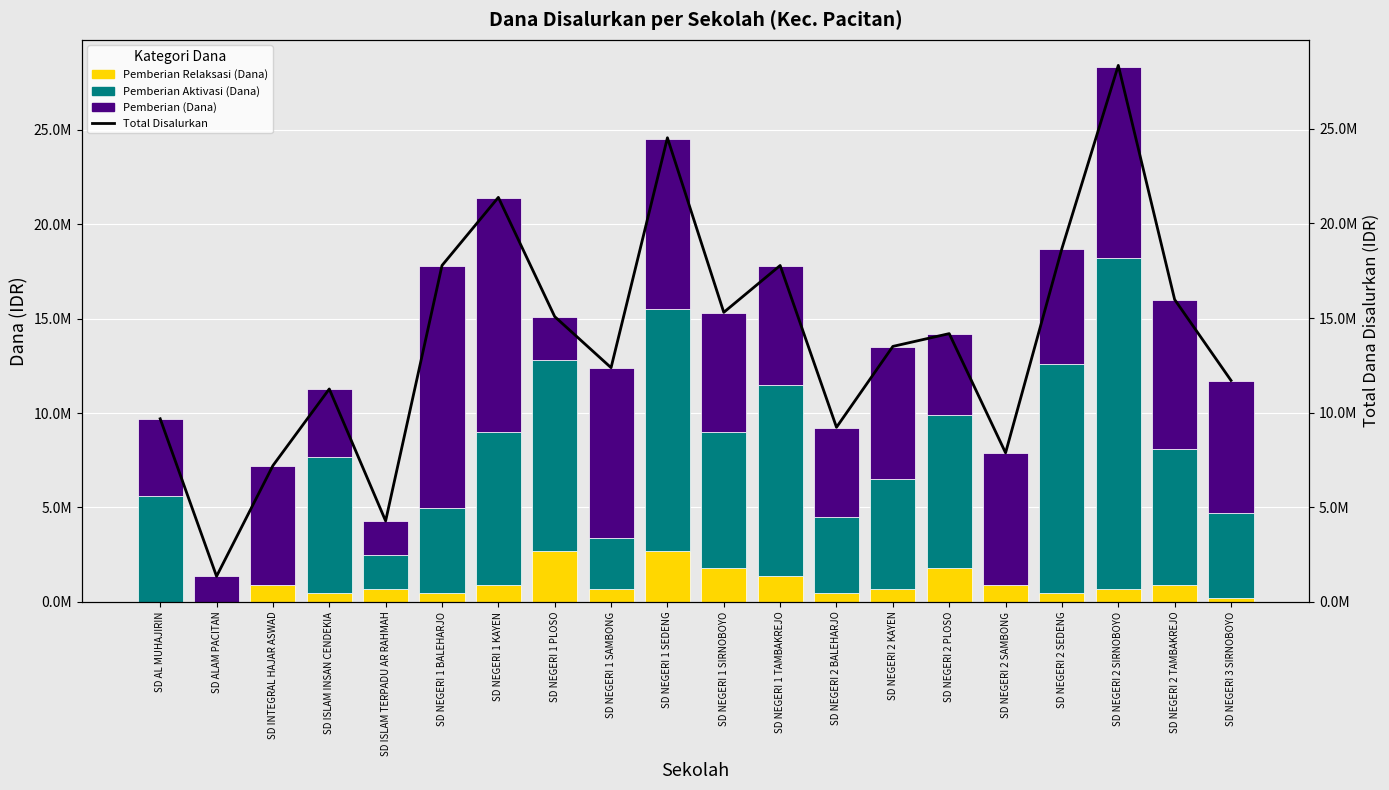

What value does the Pemberian Relaksasi (Dana) series have at SD NEGERI 1 SAMBONG, to the nearest 10?

675000